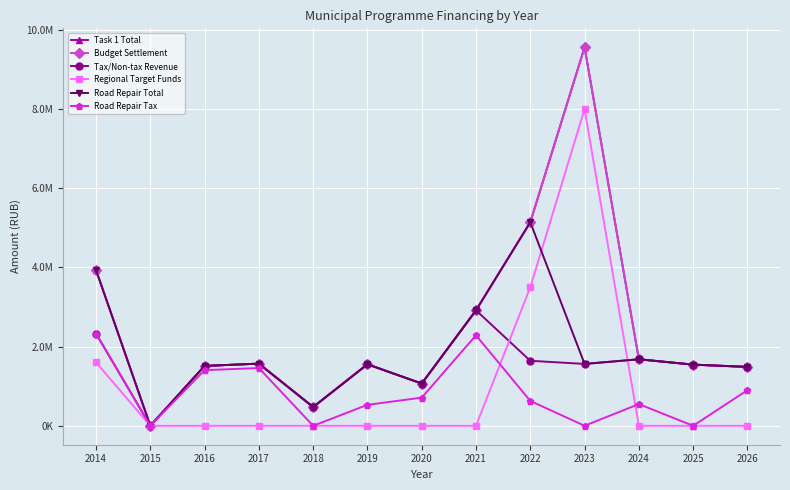

What is the approximate value of Budget Settlement at 2023?

9562005.7